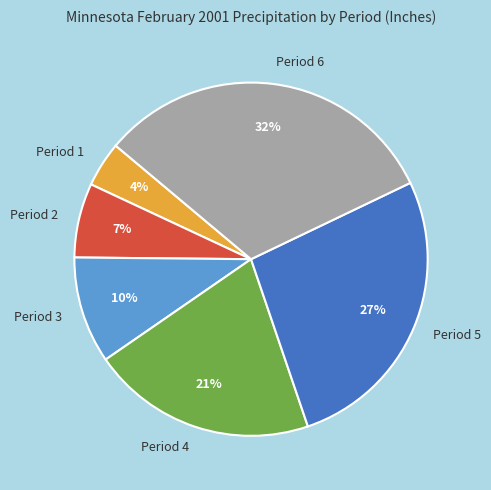

True or false: Period 6 accounts for 32% of the total.

True